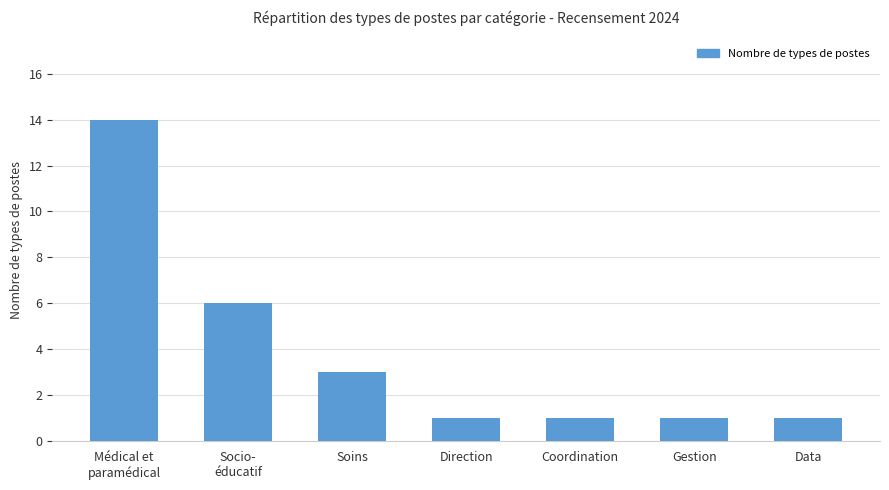

Is it true that the value at Socio-
éducatif is 6?

True